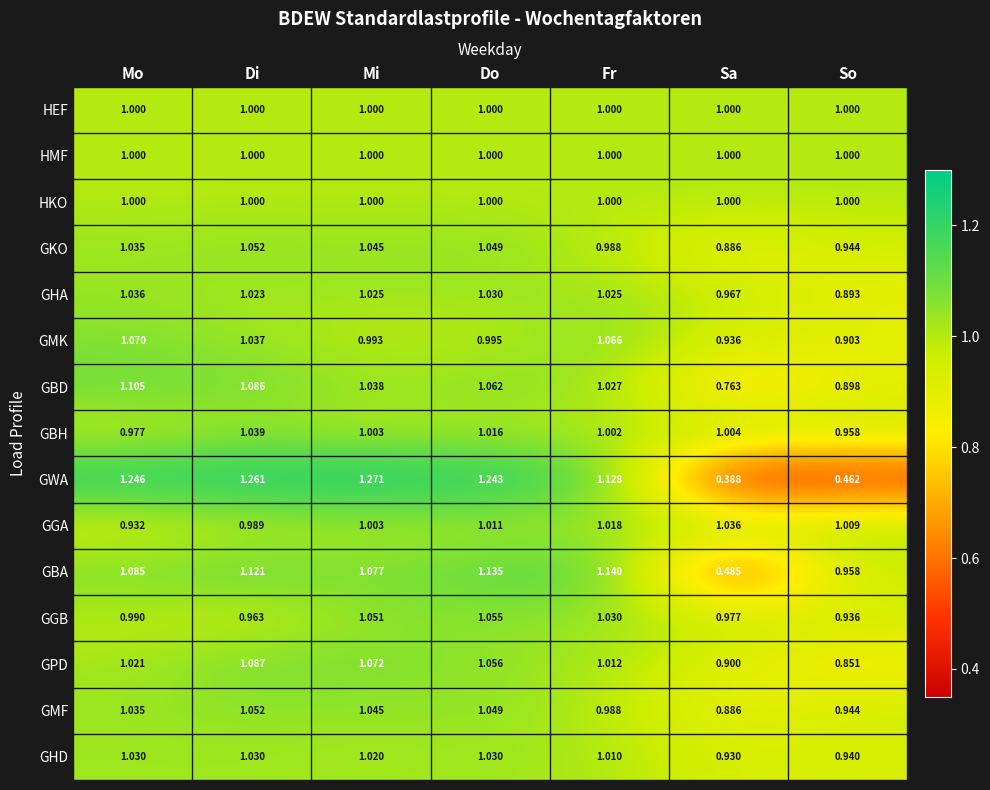

Between Fr and So, which series saw the biggest shift?

GWA